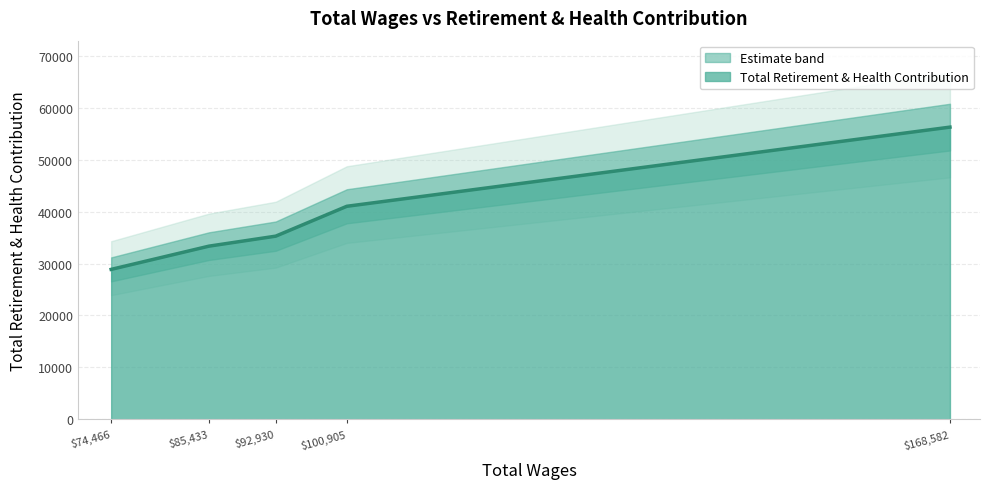

How many data points does each series have?

5